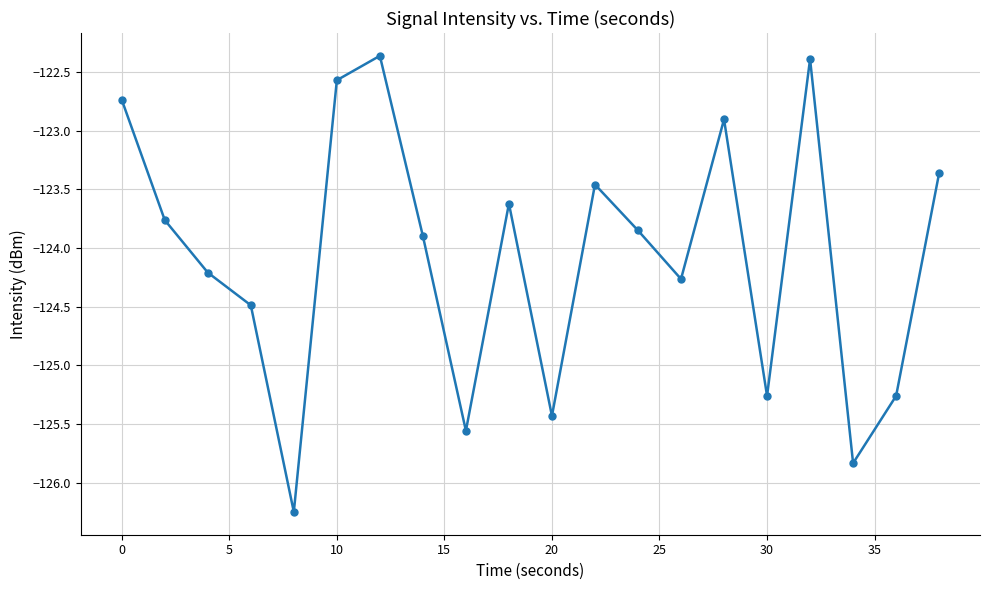

Does the chart have visible grid lines?

Yes